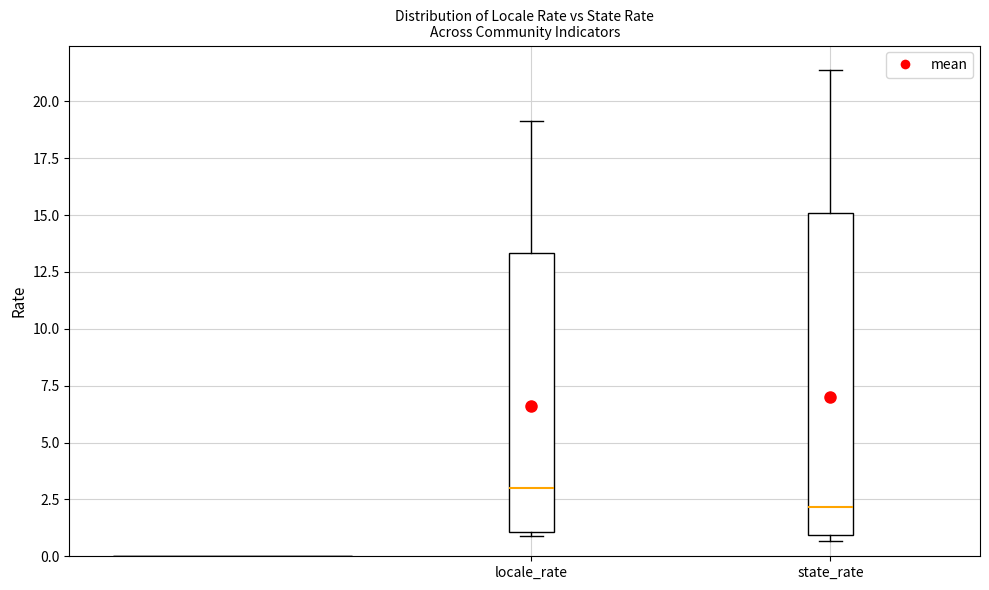

Where does the median line of the box for locale_rate sit on the y-axis? The values are not printed on the chart, so give them approximately, as read against the axis.

3.0